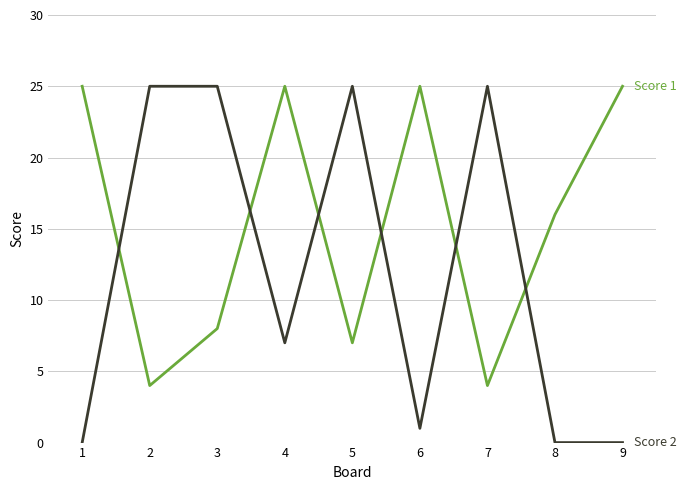

What is the difference between the highest and lowest values at 6?

24